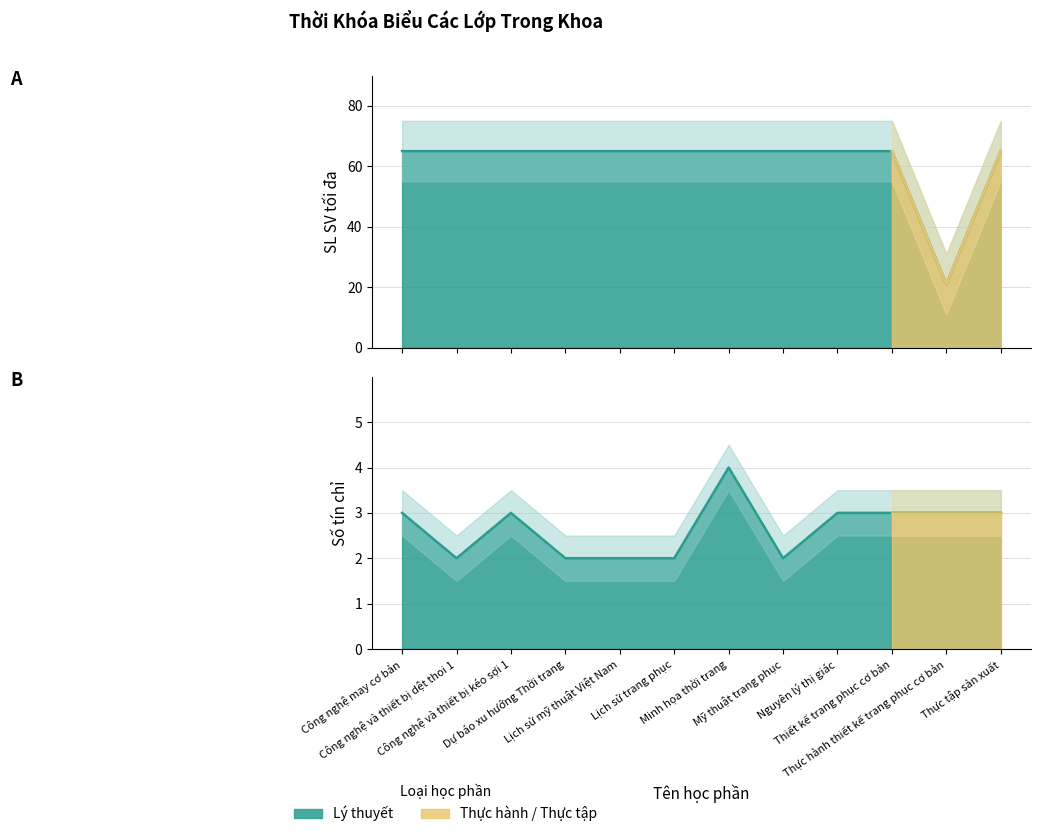

At how many categories does at least one series exceed 29?

11